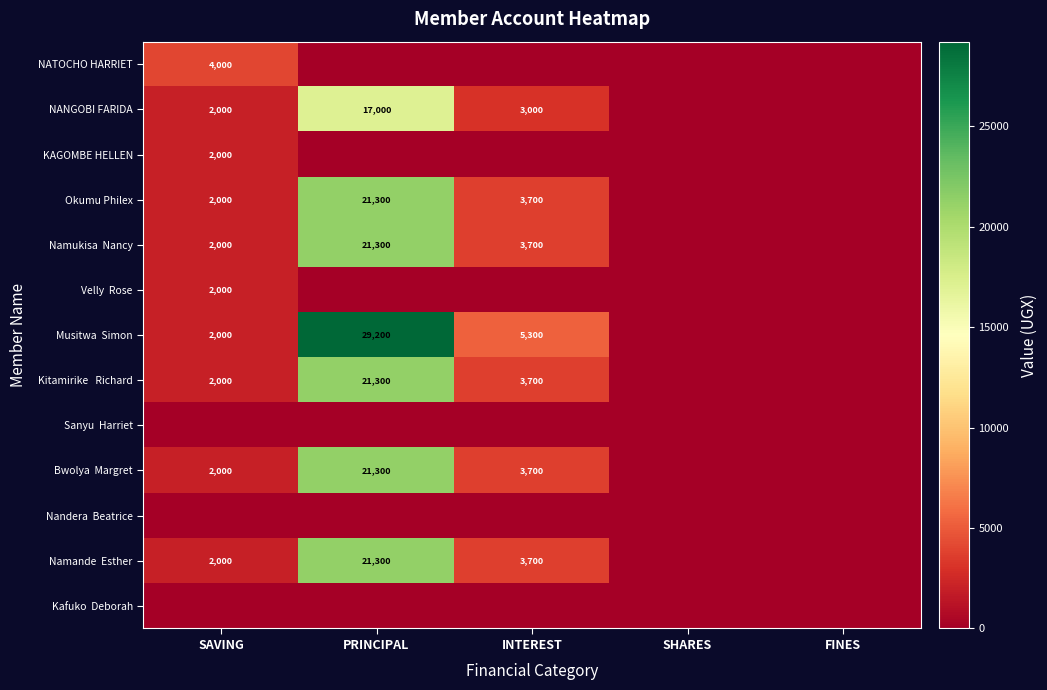

Is it true that NANGOBI FARIDA equals 3000 at INTEREST?

True